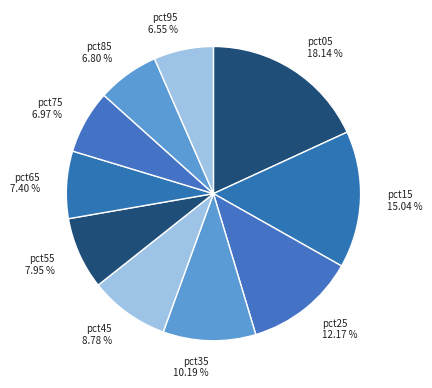

What percentage is the pct05 slice, to the nearest percent?

18%